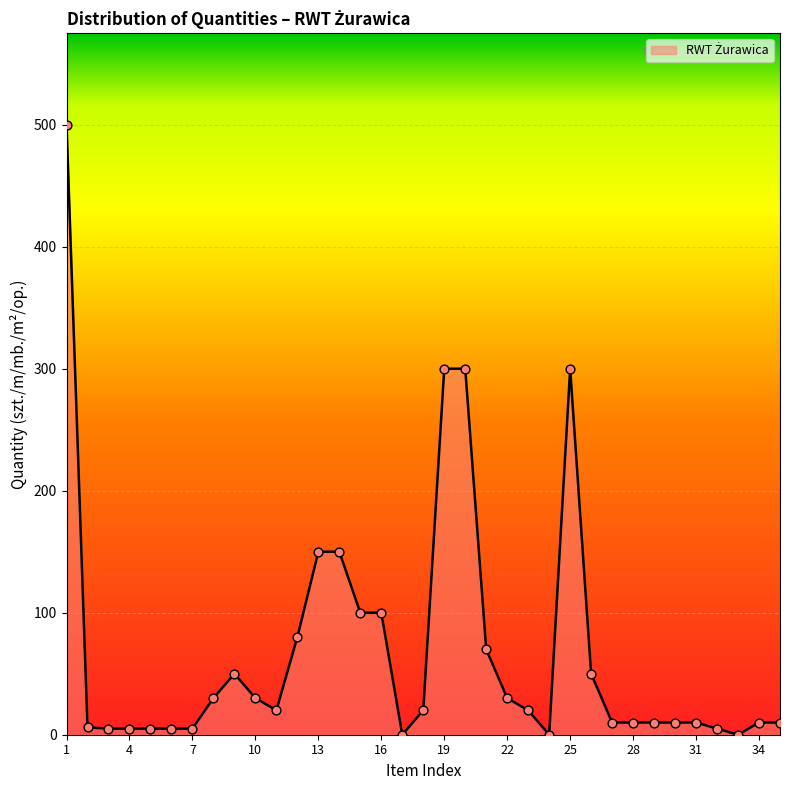

What is the difference between the maximum and minimum values?

500